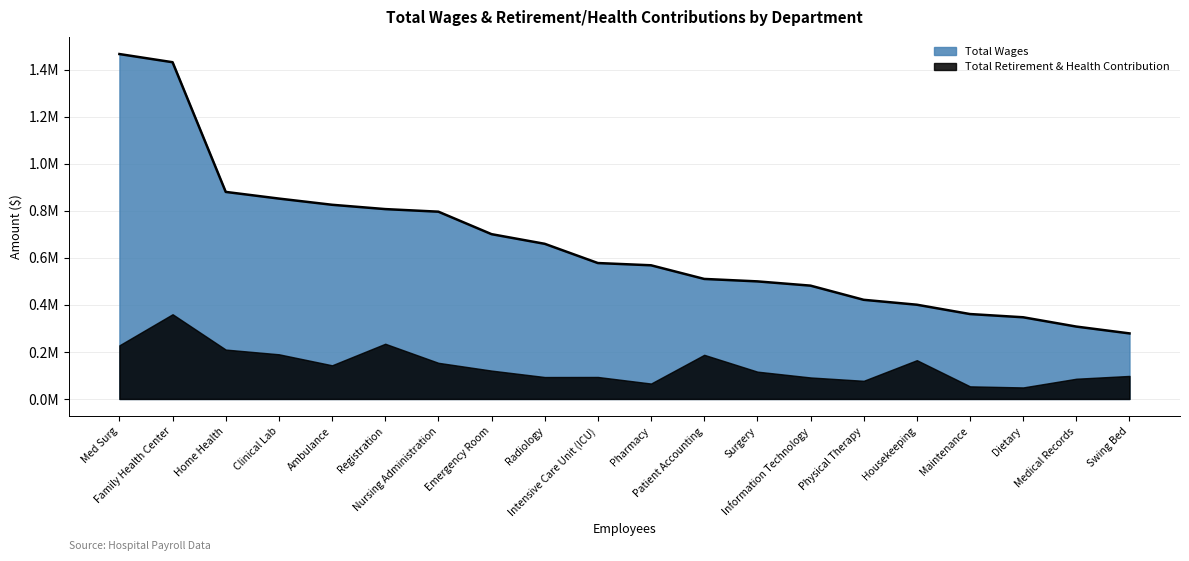

Reading left to right, transcribe all the data shown in this chart.

Med Surg=1466515	Family Health Center=1431750	Home Health=880327	Clinical Lab=852006	Ambulance=825625	Registration=807293	Nursing Administration=796259	Emergency Room=700686	Radiology=659686	Intensive Care Unit (ICU)=577875	Pharmacy=568340	Patient Accounting=510360	Surgery=499927	Information Technology=481825	Physical Therapy=421591	Housekeeping=400719	Maintenance=361018	Dietary=347324	Medical Records=307754	Swing Bed=278739